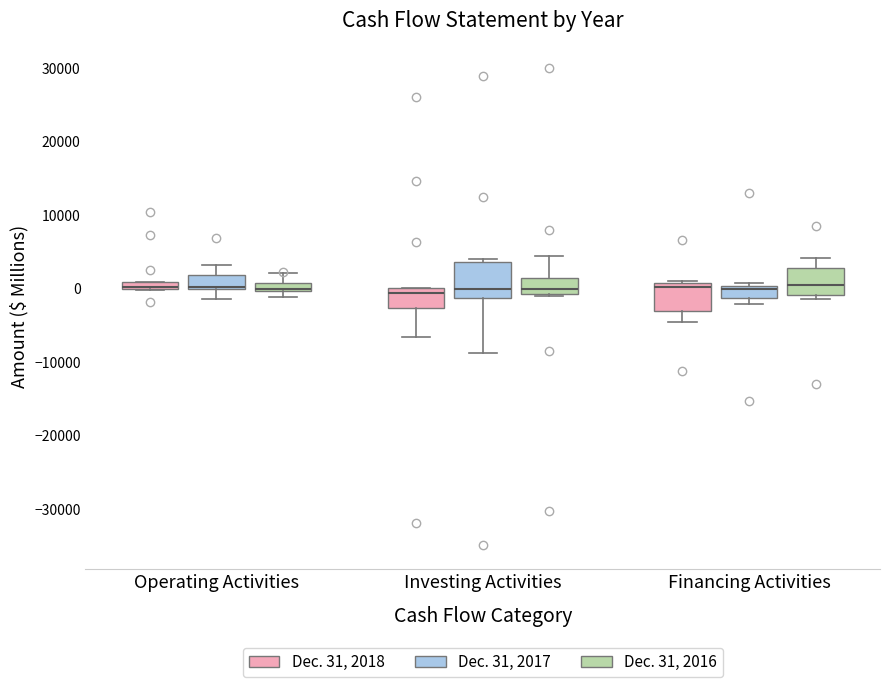

Where is the upper edge of the box for Operating Activities (Dec. 31, 2018) on the y-axis? The values are not printed on the chart, so give them approximately, as read against the axis.

1000